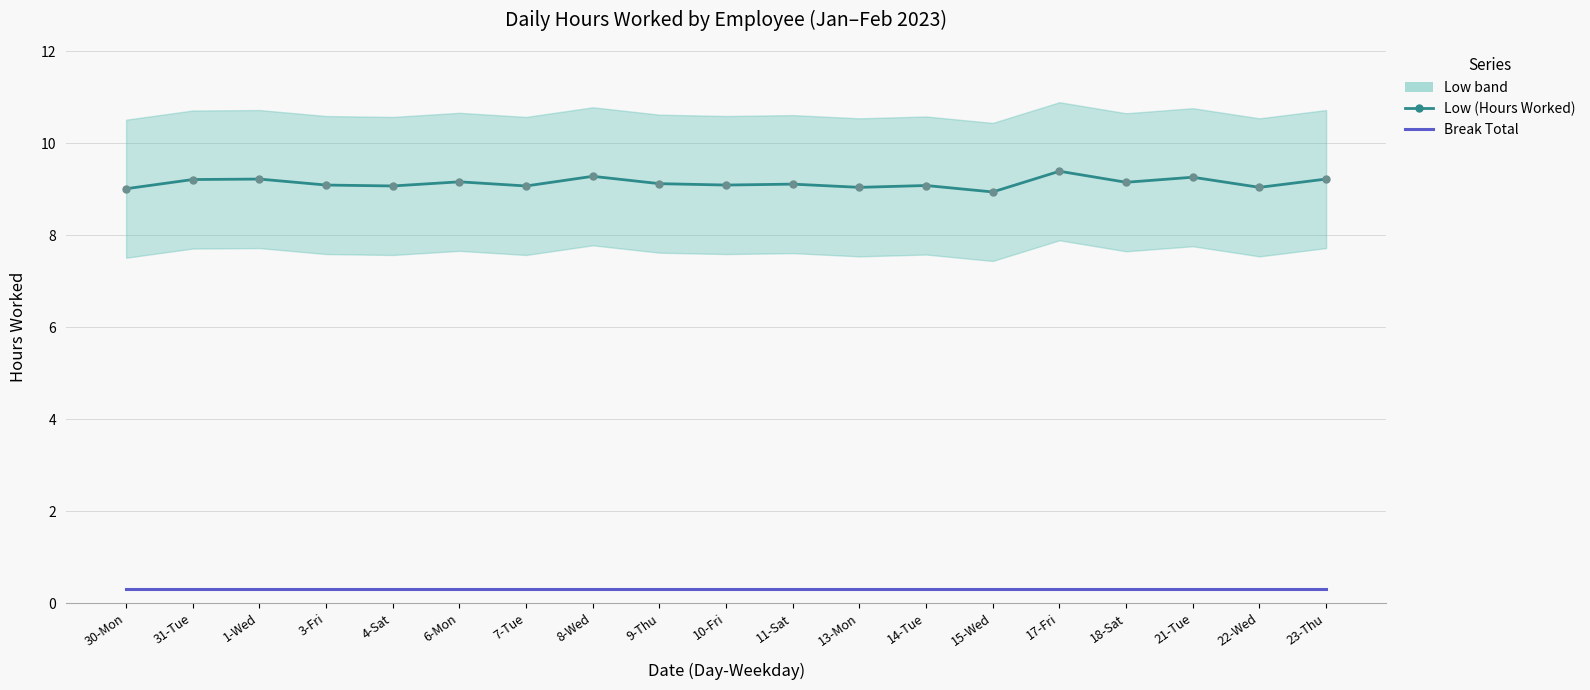

True or false: Low (Hours Worked) and Break Total intersect in this chart.

False